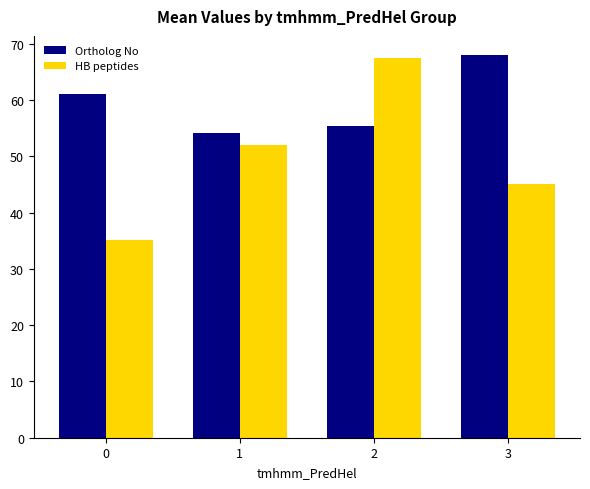

Is it true that HB peptides equals 67.4 at 2?

True